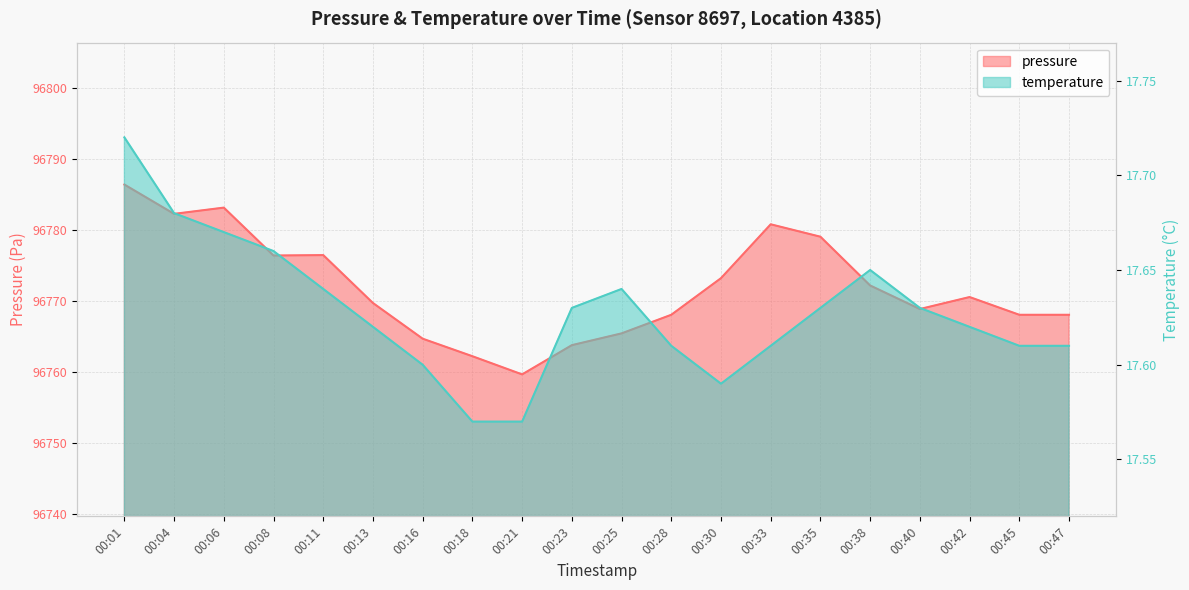

The temperature series shows 4.8 at 00:11. True or false?

False